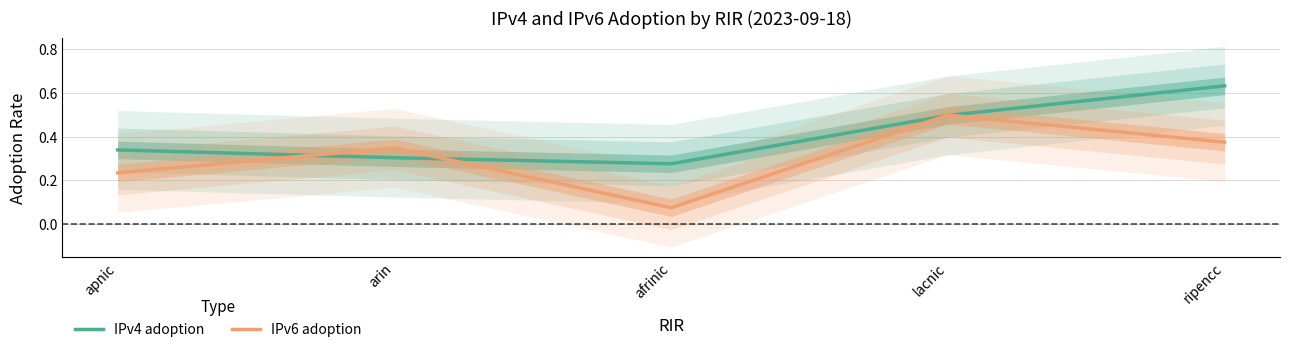

At which category is the sum across all series the highest?

ripencc